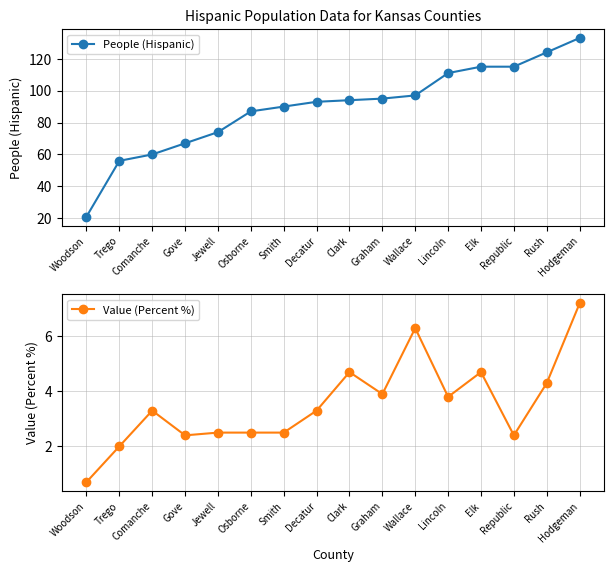

What is the smallest value displayed?

0.7